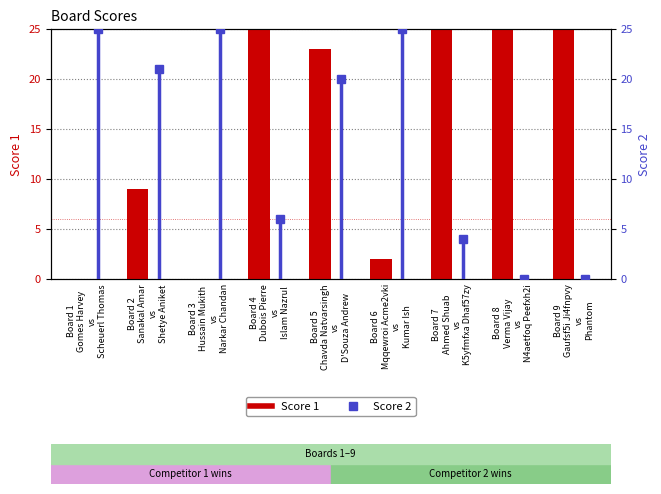

What is the label of the 9th bar from the left?

Board 9
Gaufsf5i Ji4fnpvy
vs
Phantom